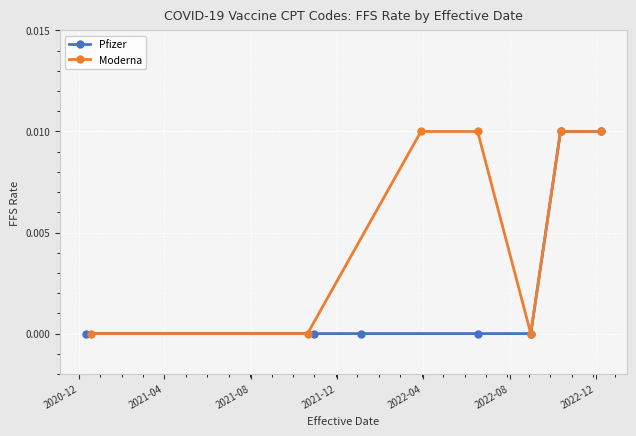

What is the label of the 7th point from the right?

2020-12